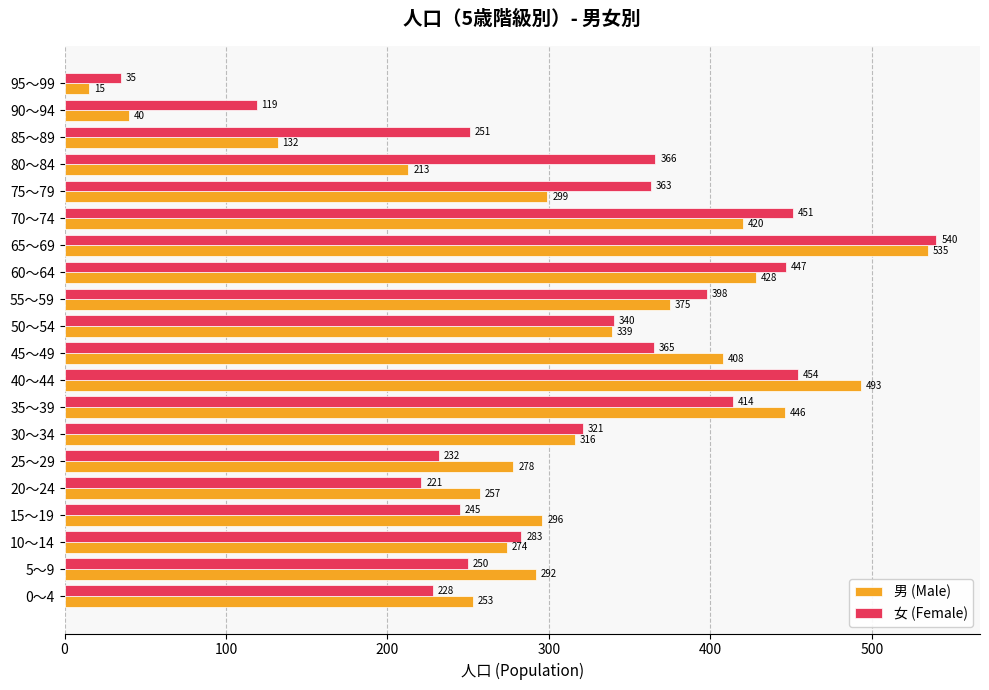

Where is 女 (Female) nearest to the value 287?

10～14